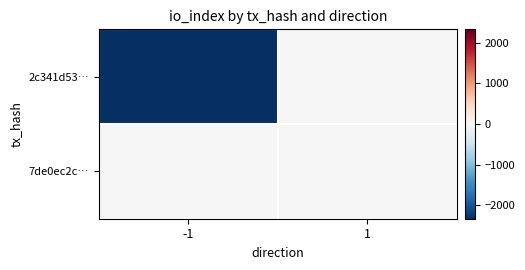

At which category is the sum across all series the highest?

1